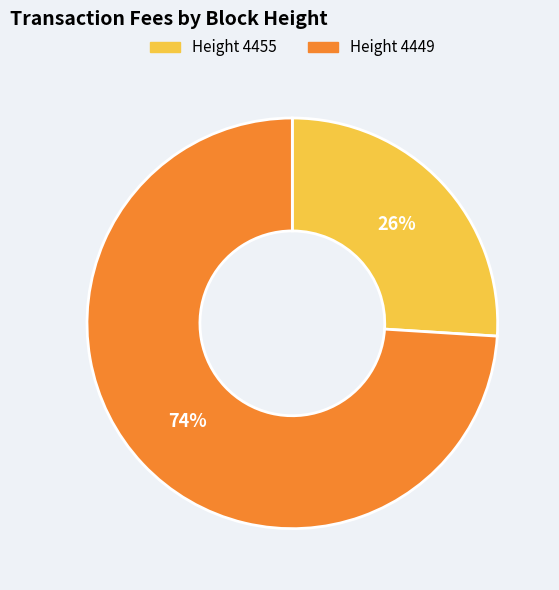

Which category accounts for the majority?

Height 4449